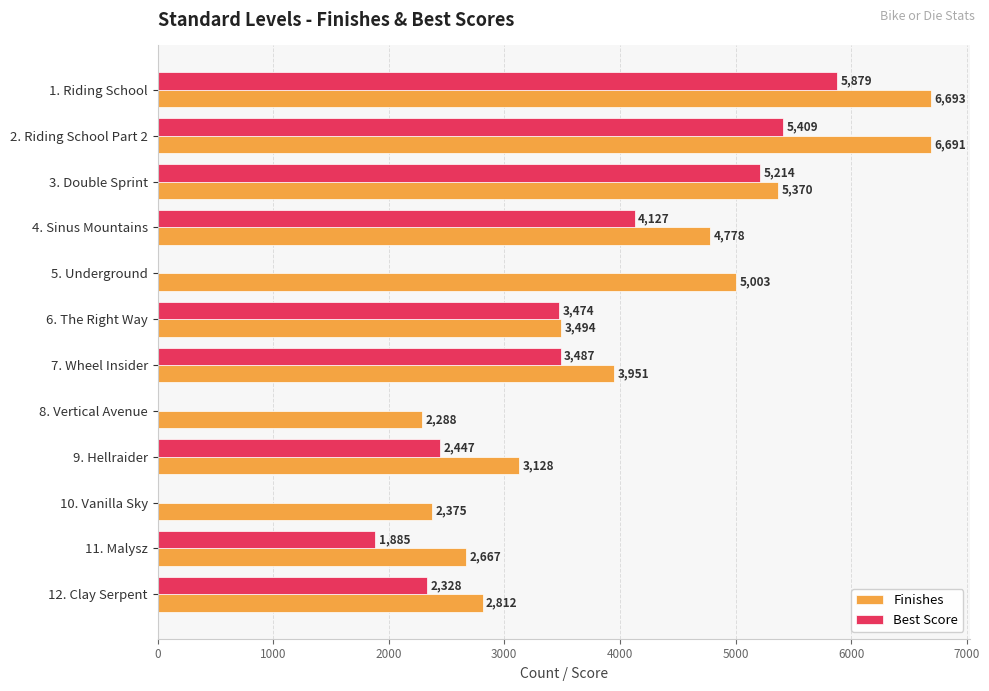

What is the greatest value displayed?

6693